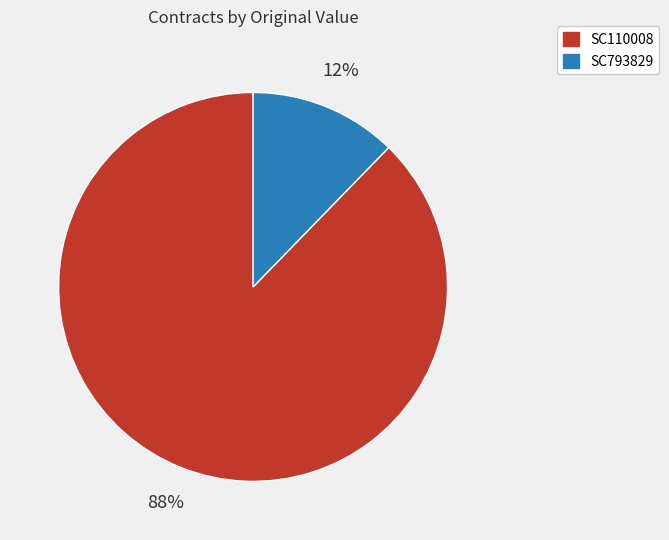

Approximately how many times larger is the value at SC793829 compared to SC110008?

0.1